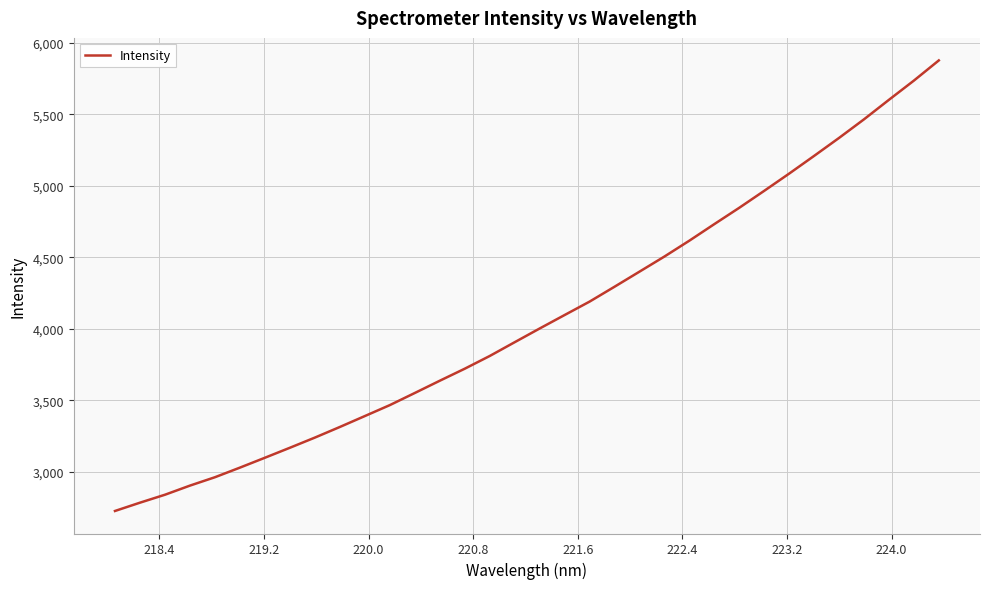

What is the difference between the maximum and minimum values?

3150.5